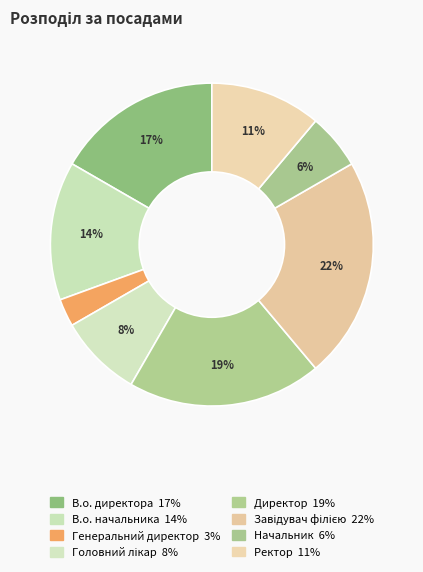

Which slice is the smallest?

Генеральний директор